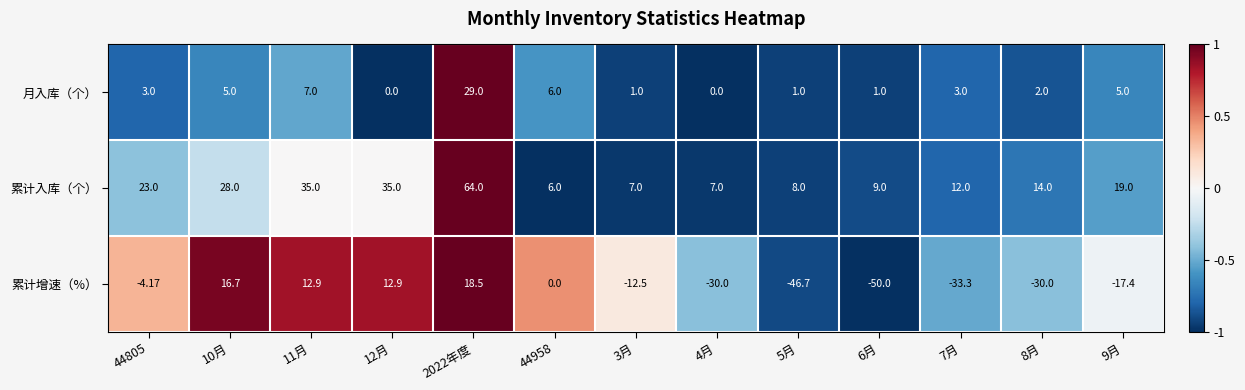

Rank the series by their maximum value, from lowest to highest.

累计增速（%）, 月入库（个）, 累计入库（个）